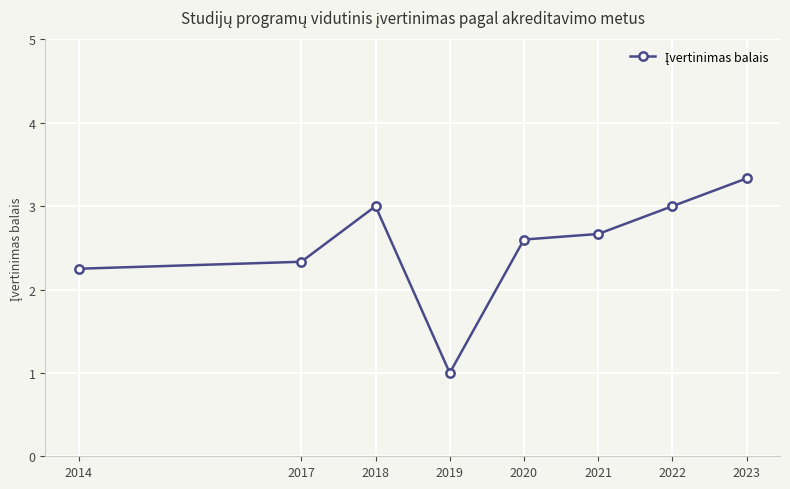

What is the difference between the maximum and minimum values?

2.3